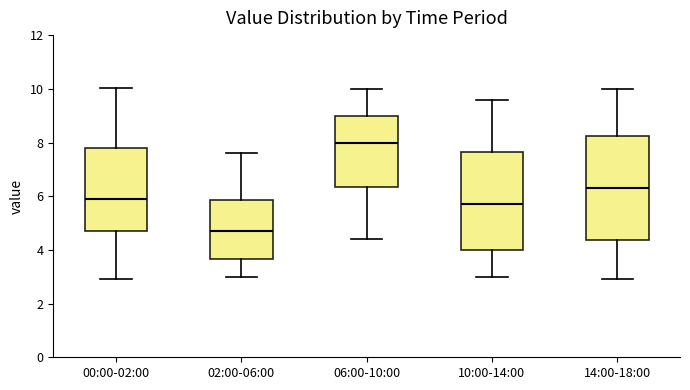

Reading left to right, transcribe this box plot: for each box, give where its median line is, the range the box spans, and where its two whiskers end, as read against the y-axis. The values are not printed on the chart, so give them approximately, as read against the axis.

00:00-02:00: median 5.8, box 4.6 to 7.8, whiskers 3.0 to 10.0
02:00-06:00: median 4.8, box 3.6 to 5.8, whiskers 3.0 to 7.6
06:00-10:00: median 8.0, box 6.4 to 9.0, whiskers 4.4 to 10.0
10:00-14:00: median 5.8, box 4.0 to 7.6, whiskers 3.0 to 9.6
14:00-18:00: median 6.4, box 4.4 to 8.2, whiskers 3.0 to 10.0